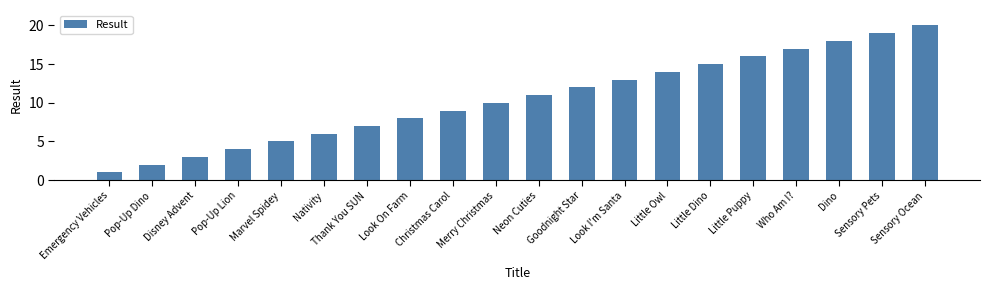

Are the bars grouped side by side (vs. stacked)?

No